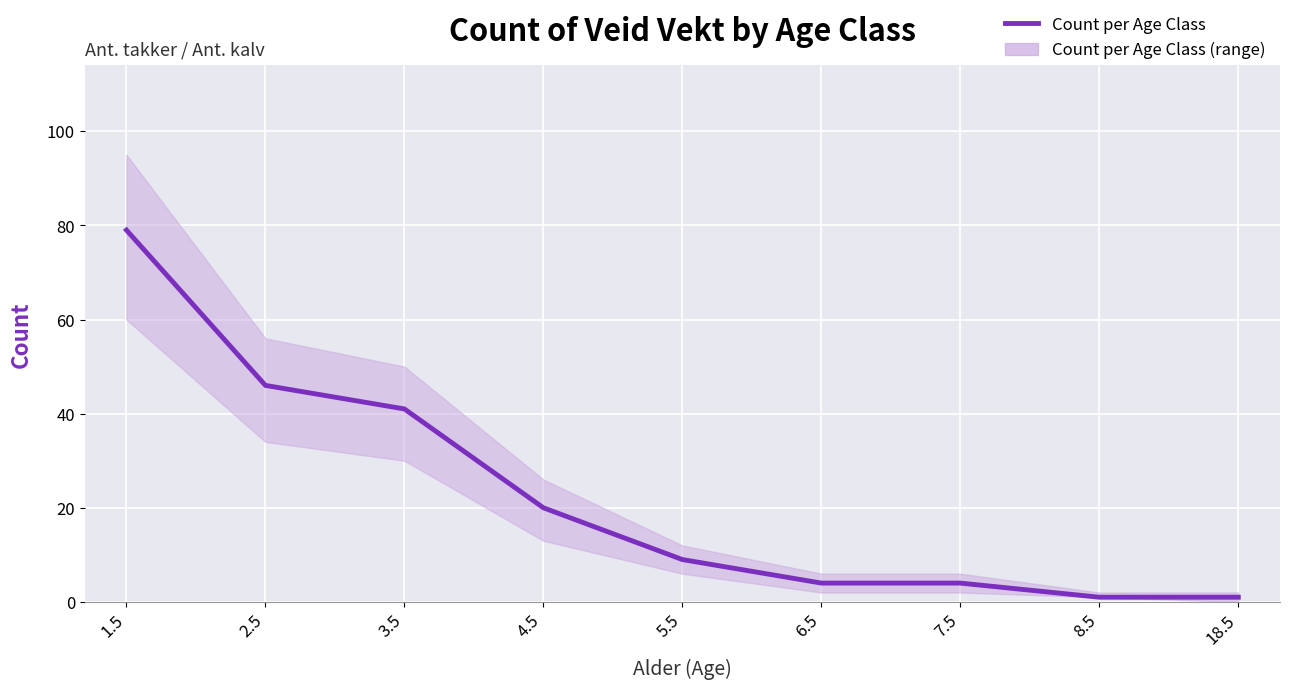

Rank the categories by value from lowest to highest.

8.5, 18.5, 6.5, 7.5, 5.5, 4.5, 3.5, 2.5, 1.5